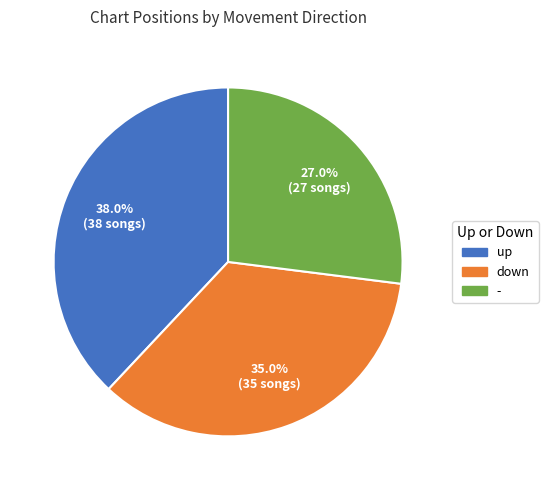

Rank the categories by value from lowest to highest.

-, down, up